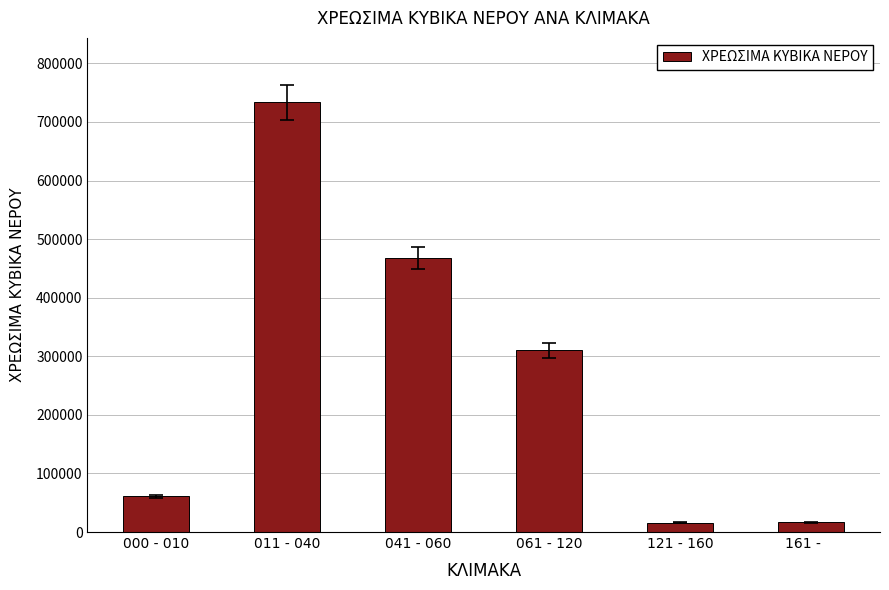

At which category does the chart reach its peak across all series?

011 - 040